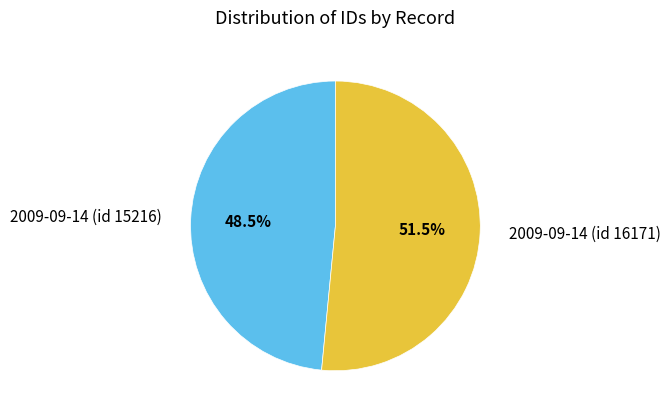

To the nearest percent, what is the combined percentage of 2009-09-14 (id 16171) and 2009-09-14 (id 15216)?

100%